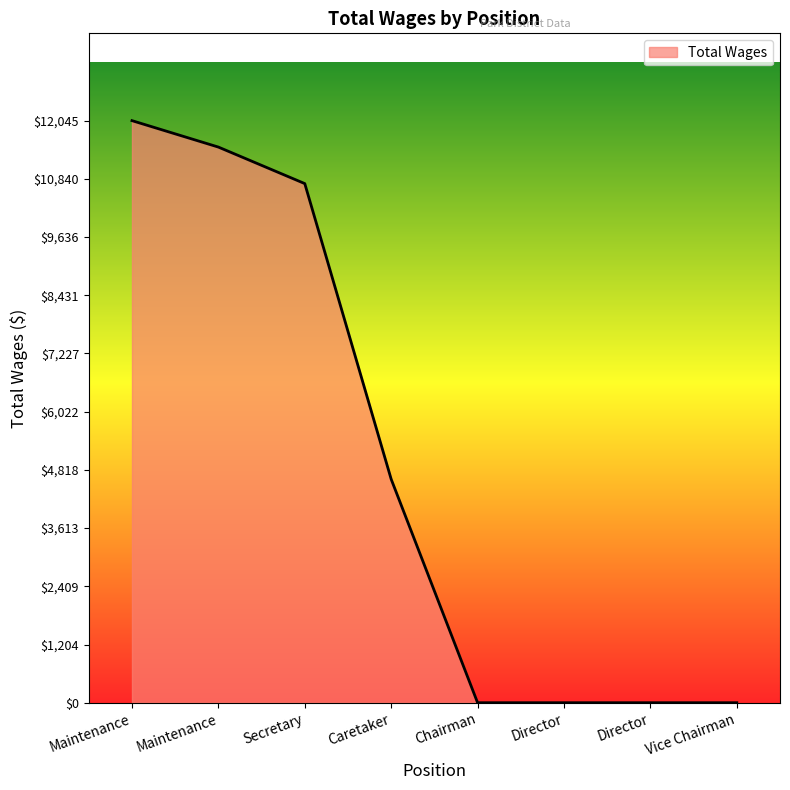

Does the chart have visible grid lines?

No